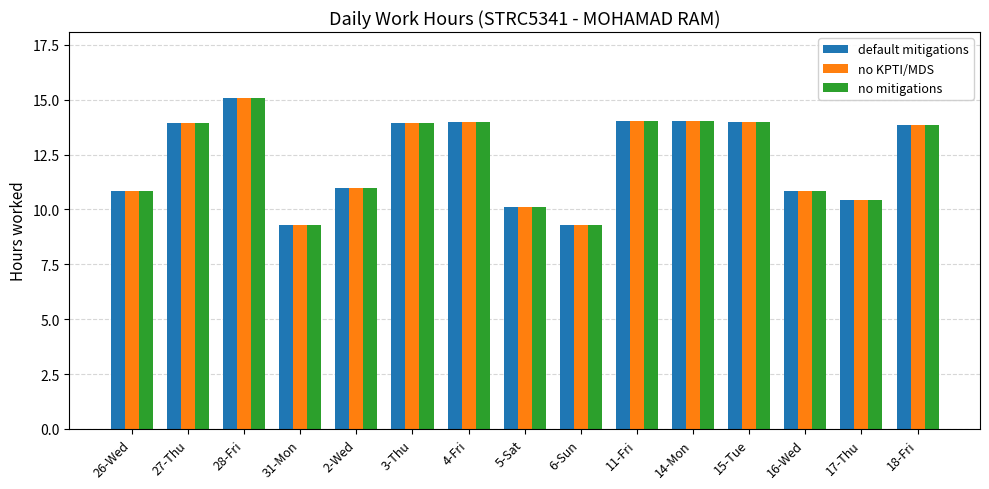

At which category is the sum across all series the highest?

28-Fri